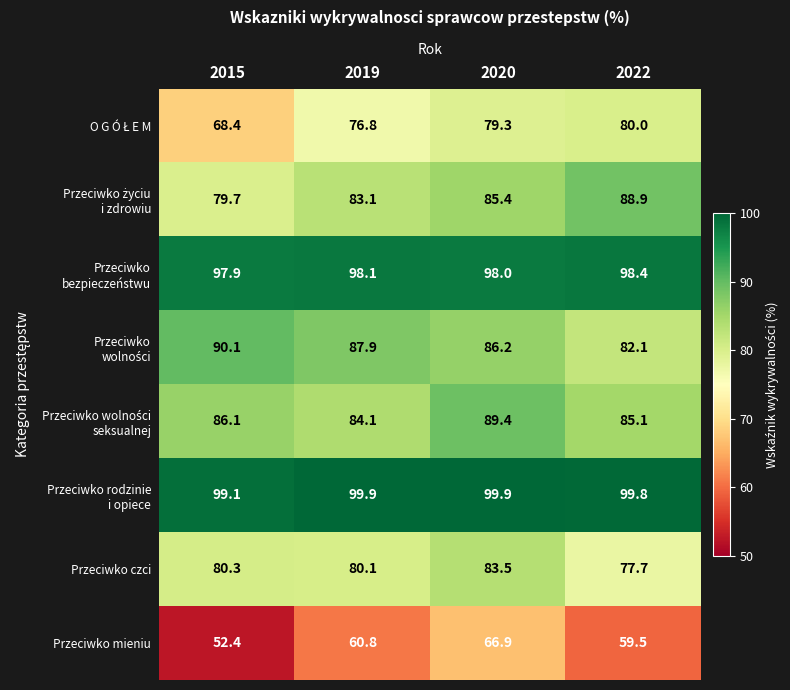

At which category is the sum across all series the highest?

2020